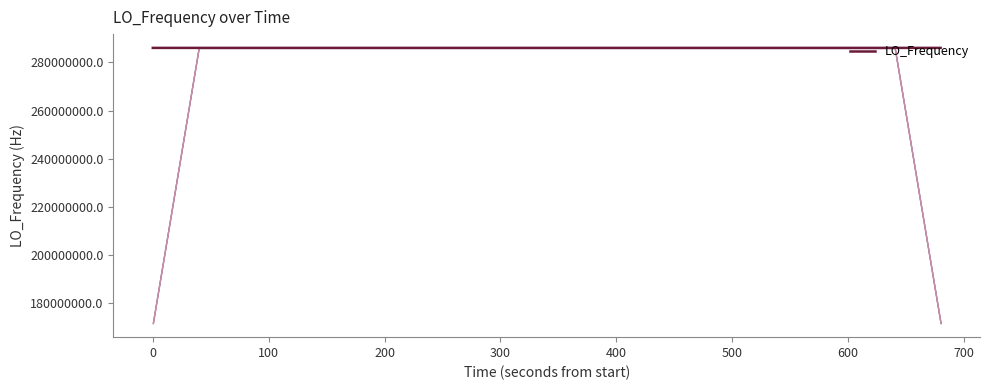

Reading right to left, extract all data points from this chart.

286047000.6	286047002.7	286047006.9	286047005.2	286047005.2	286047003.3	286047002.9	286047003.4	286047005.5	286047002.9	286047003.9	286047003.9	286047003.4	286047001.4	286047001.5	286047002.1	286047008.9	286047008.9	286047007.2	286047006.1	286047006.3	286047004.5	286047004.6	286047010.3	286045243.9	286047008.1	286047006.7	286047006.7	286047007.0	286047004.8	286047005.9	286047005.8	286047003.5	286047002.2	286047001.9	286047001.3	286047001.3	286047003.0	286047001.8	286047002.8